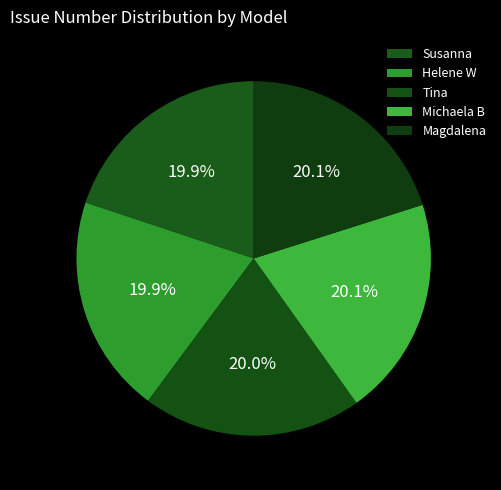

To the nearest percent, what portion does Susanna represent?

20%